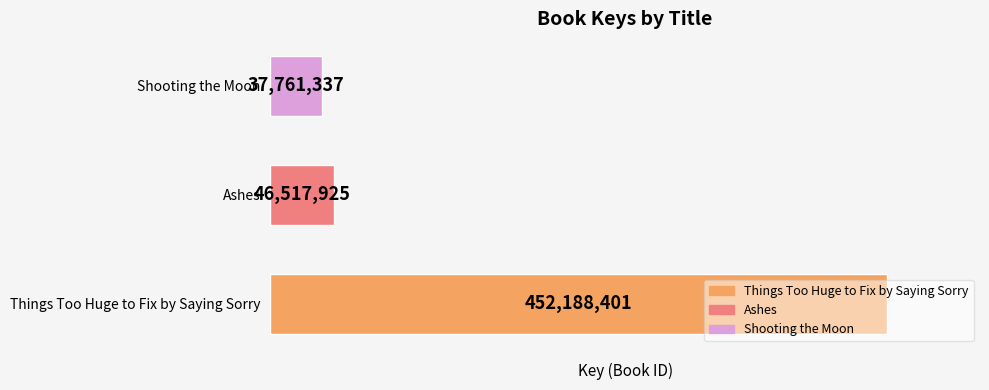

What is the sum of all values?

536467663